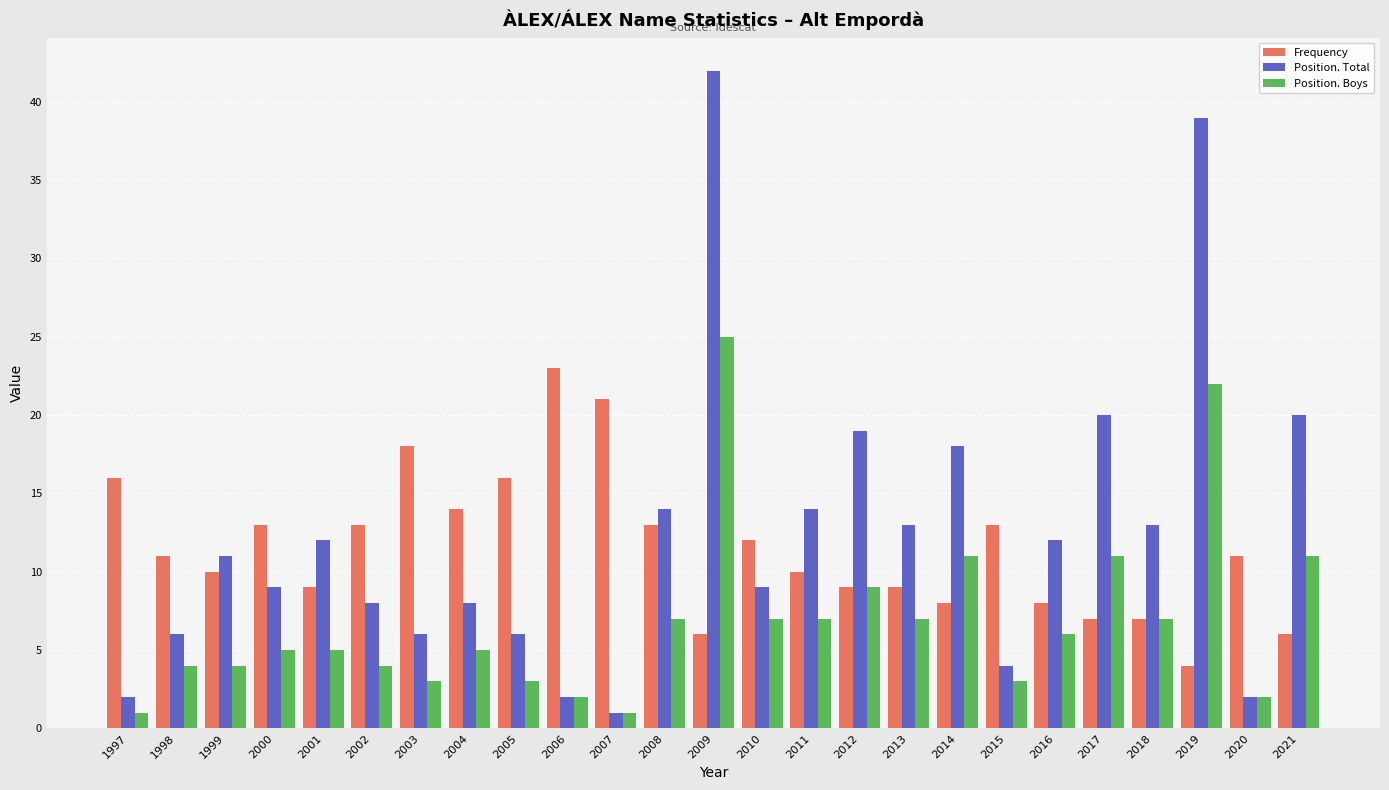

Which series has the widest spread of values?

Position. Total